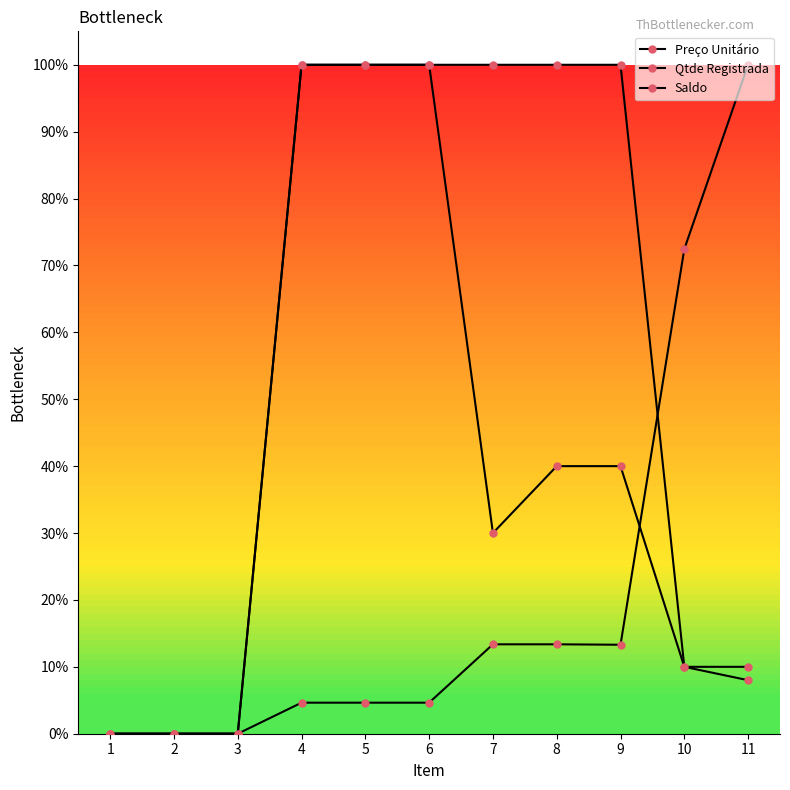

Is this an area chart (filled region under the line)?

No